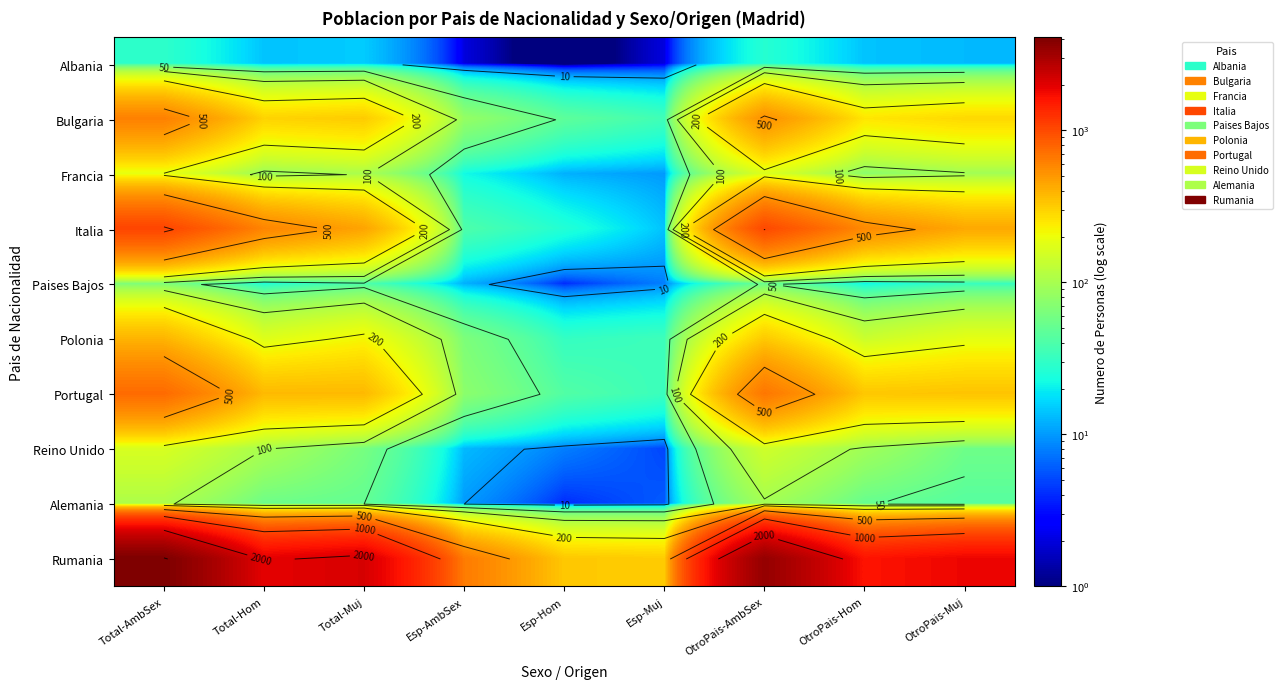

Is the value of Reino Unido at Esp-Muj greater than the value of Rumania at Esp-Hom?

No